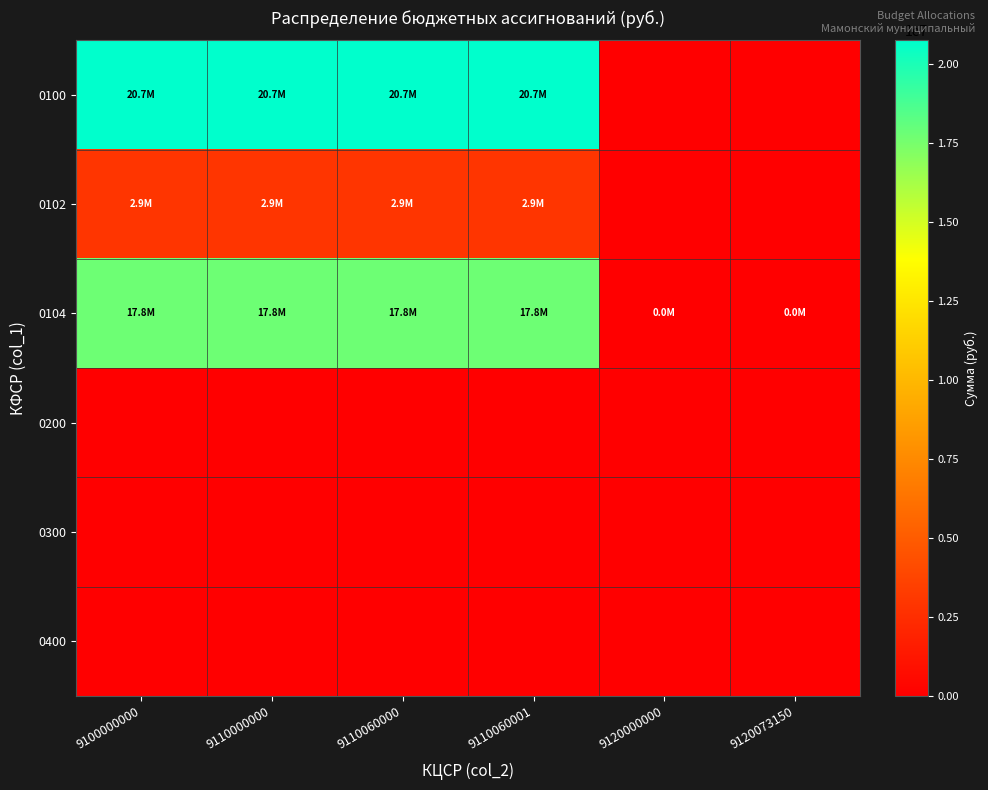

Rank the series by their maximum value, from highest to lowest.

0100, 0104, 0102, 0200, 0300, 0400